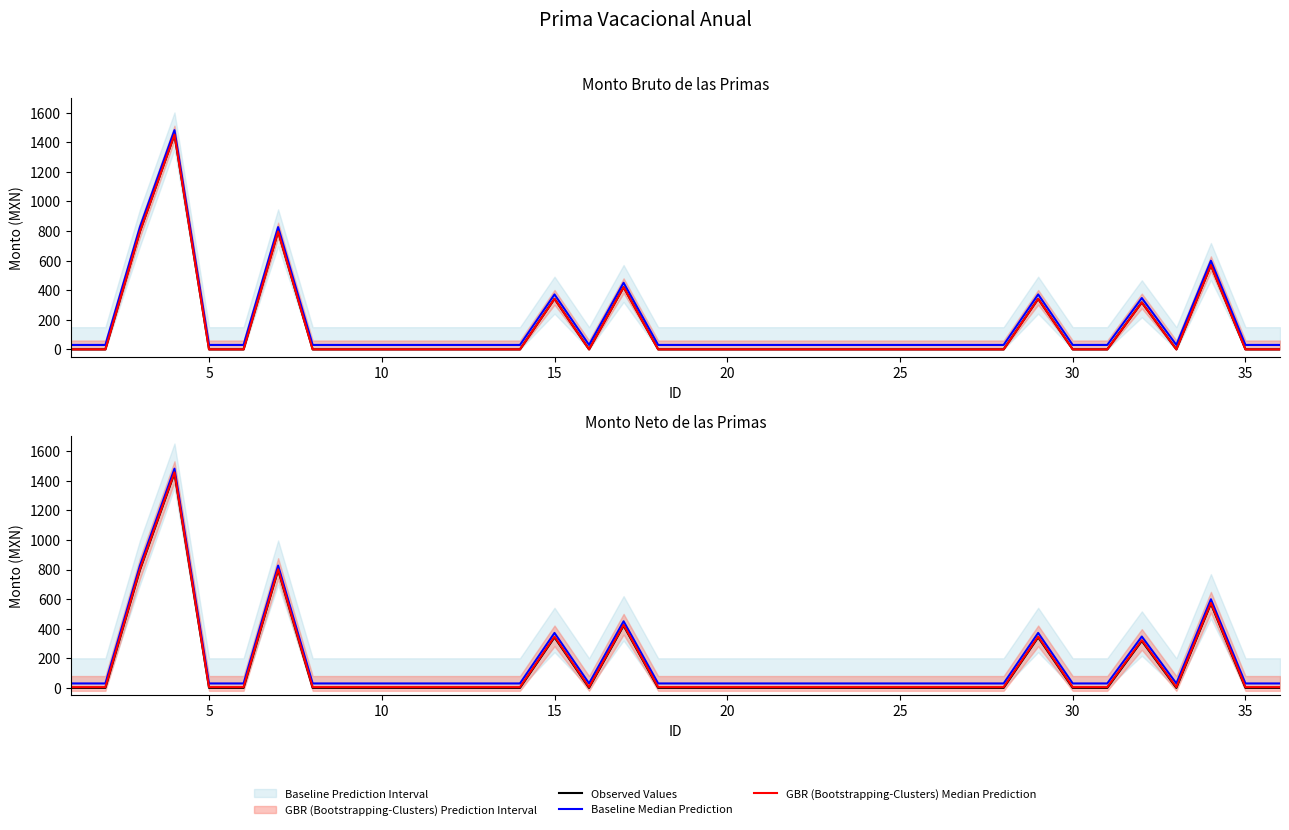

The value of GBR (Bootstrapping-Clusters) Median Prediction at 20 is 5.0. True or false?

True